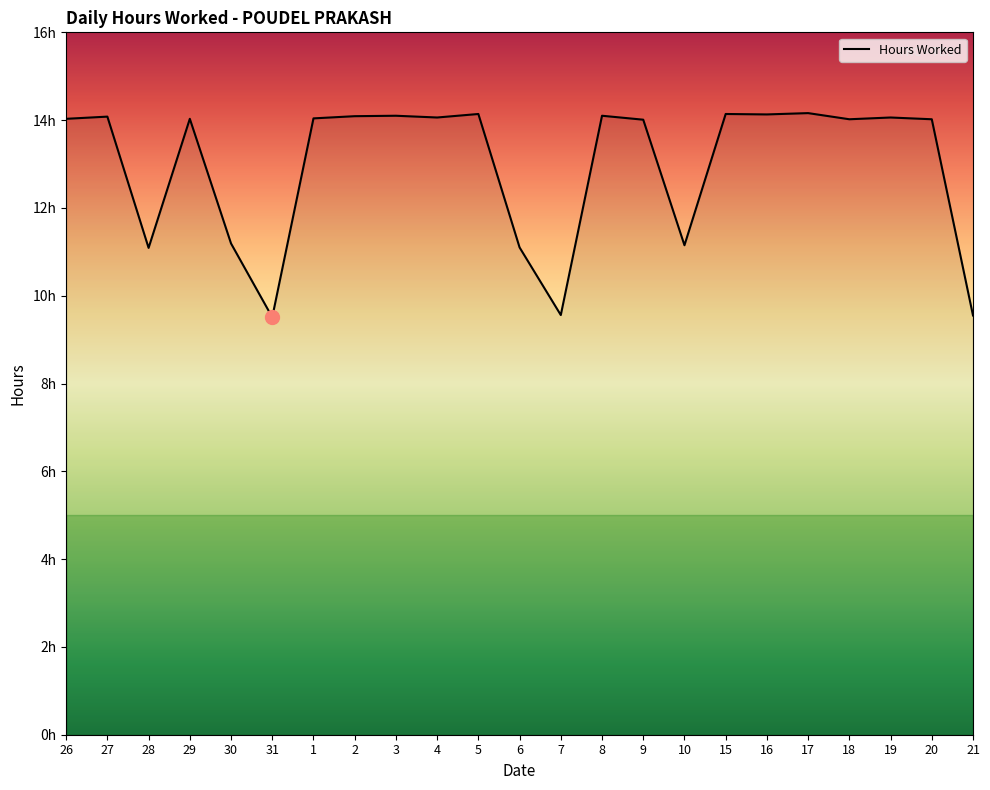

Rank the categories by value from lowest to highest.

31, 21, 7, 28, 6, 10, 30, 9, 18, 20, 26, 29, 1, 4, 19, 27, 2, 3, 8, 16, 5, 15, 17